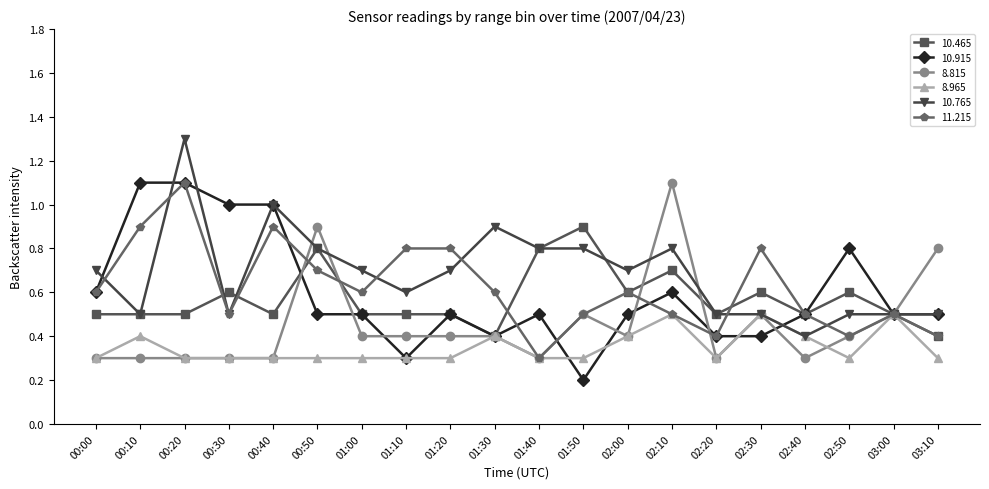

Does the chart display data point markers on the line(s)?

Yes